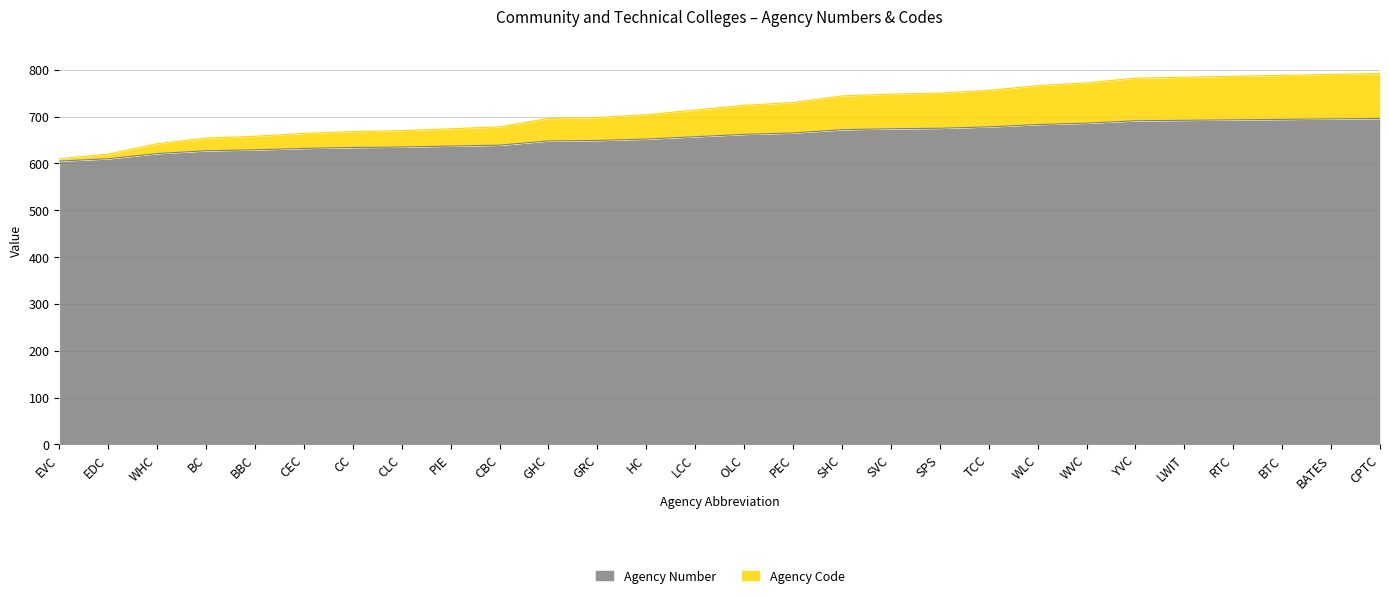

How many distinct data groups are displayed?

2